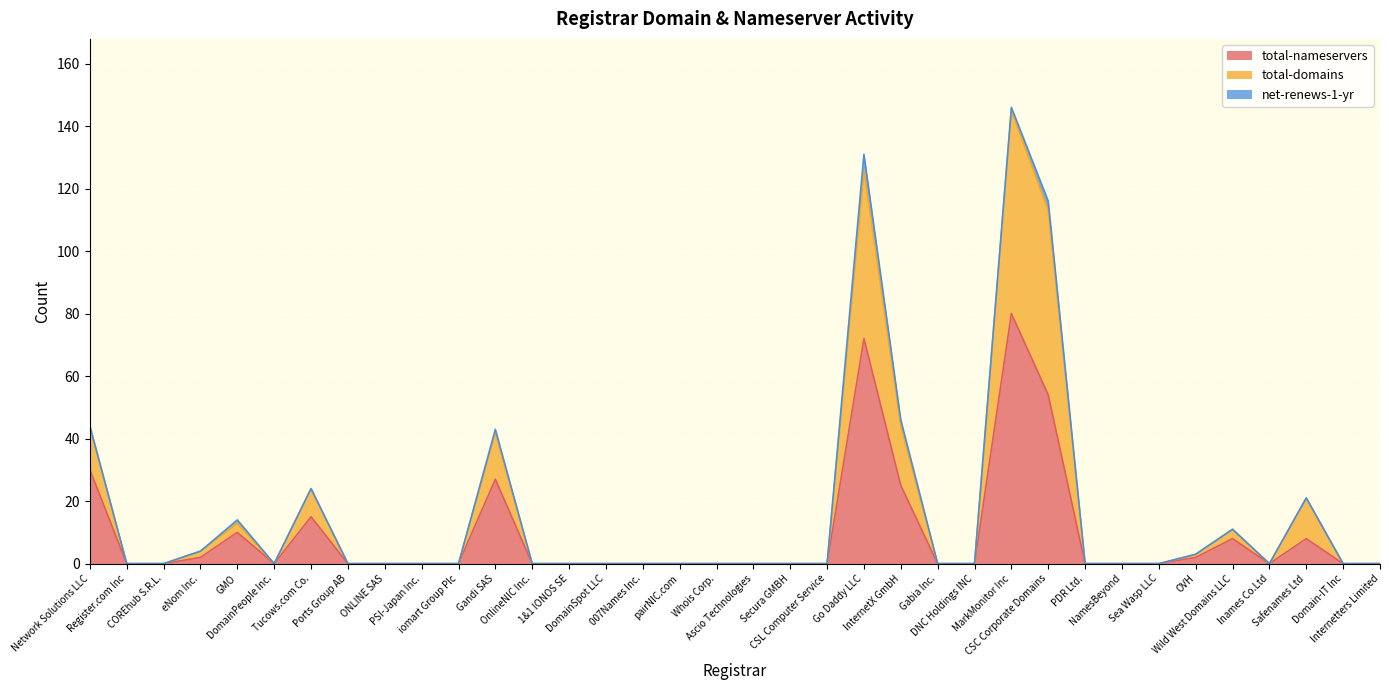

Between GMO and ONLINE SAS, which is larger?

GMO